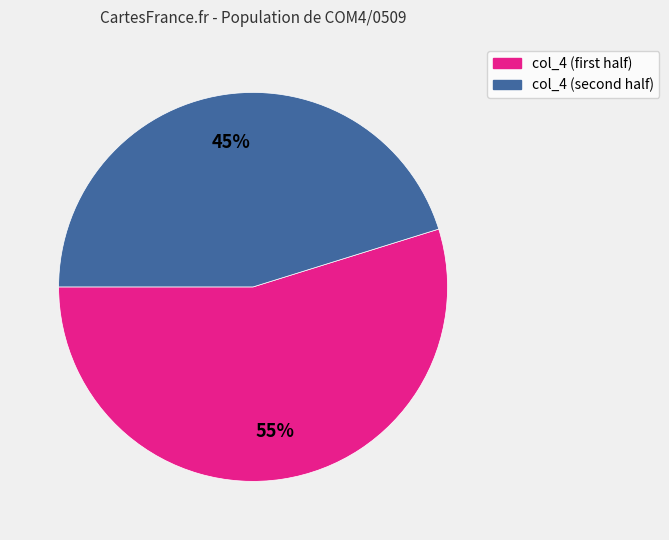

Which category has the biggest portion of the pie?

col_4 (first half)